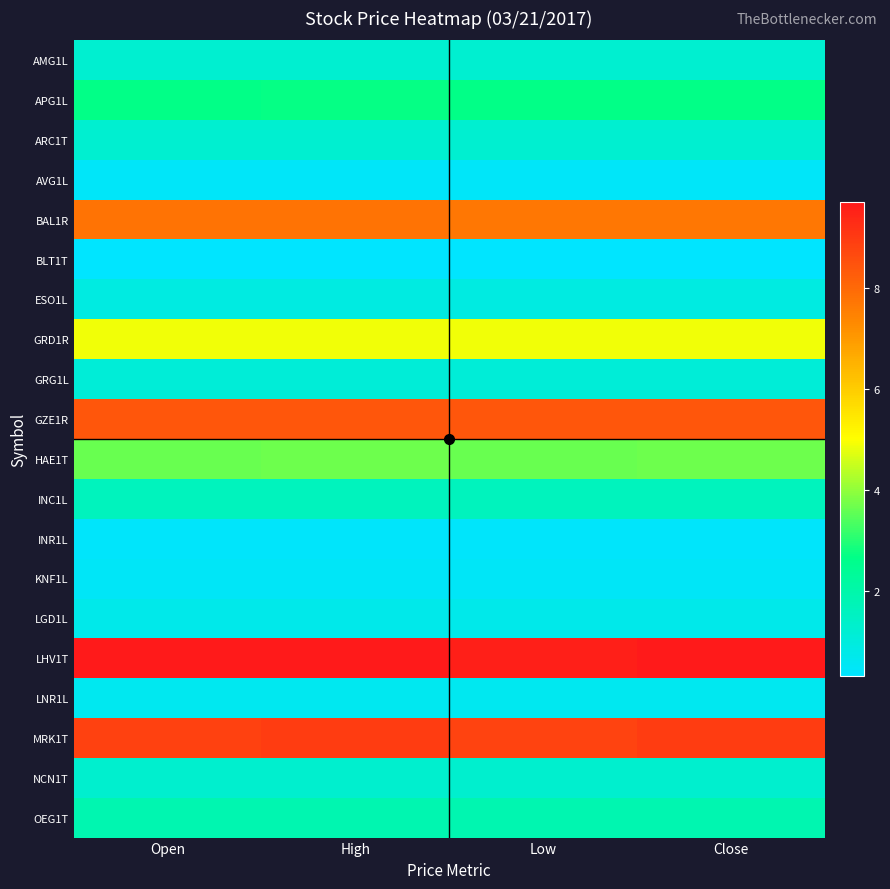

Reading left to right, what are all the values shown in this chart?

AMG1L: Open=1.3	High=1.3	Low=1.2	Close=1.2
APG1L: Open=2.7	High=2.7	Low=2.7	Close=2.7
ARC1T: Open=1.2	High=1.2	Low=1.2	Close=1.2
AVG1L: Open=0.4	High=0.4	Low=0.4	Close=0.4
BAL1R: Open=7.8	High=7.8	Low=7.7	Close=7.7
BLT1T: Open=0.3	High=0.3	Low=0.3	Close=0.3
ESO1L: Open=0.9	High=0.9	Low=0.9	Close=0.9
GRD1R: Open=4.9	High=4.9	Low=4.9	Close=4.9
GRG1L: Open=1.1	High=1.1	Low=1.1	Close=1.1
GZE1R: Open=8.4	High=8.4	Low=8.4	Close=8.4
HAE1T: Open=3.6	High=3.7	Low=3.6	Close=3.7
INC1L: Open=1.6	High=1.6	Low=1.6	Close=1.6
INR1L: Open=0.4	High=0.4	Low=0.4	Close=0.4
KNF1L: Open=0.5	High=0.5	Low=0.5	Close=0.5
LGD1L: Open=0.7	High=0.7	Low=0.7	Close=0.7
LHV1T: Open=9.7	High=9.7	Low=9.6	Close=9.7
LNR1L: Open=0.6	High=0.6	Low=0.6	Close=0.6
MRK1T: Open=8.8	High=9.0	Low=8.8	Close=9.0
NCN1T: Open=1.3	High=1.3	Low=1.3	Close=1.3
OEG1T: Open=1.9	High=1.9	Low=1.9	Close=1.9